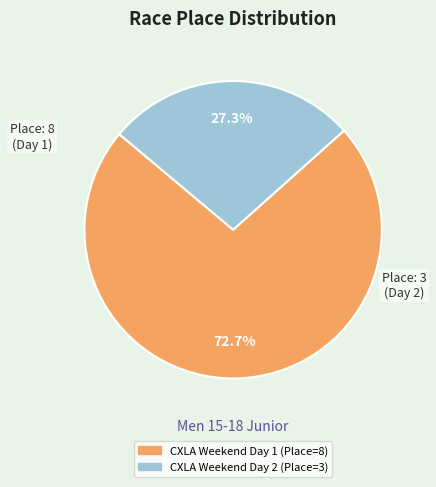

How many segments does this pie chart have?

2